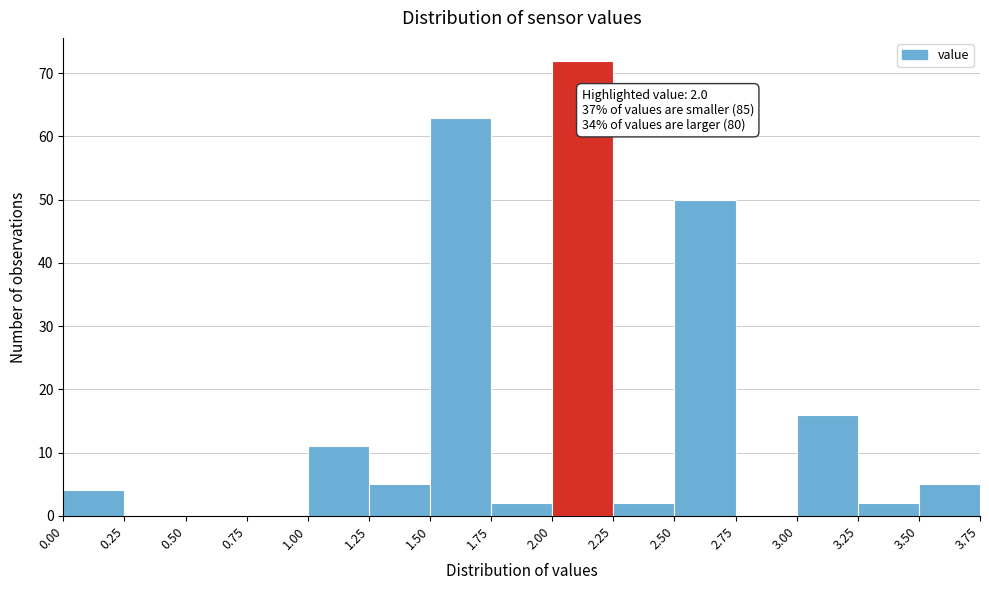

Which range on the x-axis has the tallest bar?

2.00 to 2.25